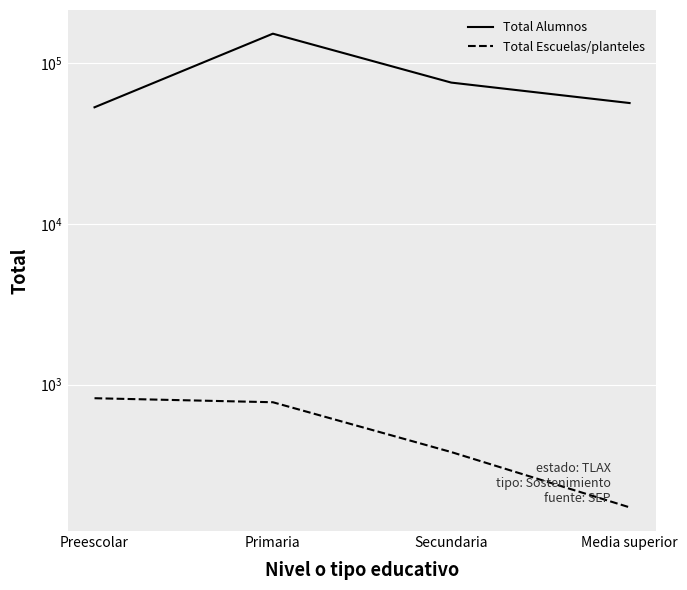

Where is the first local maximum for Total Alumnos?

Primaria